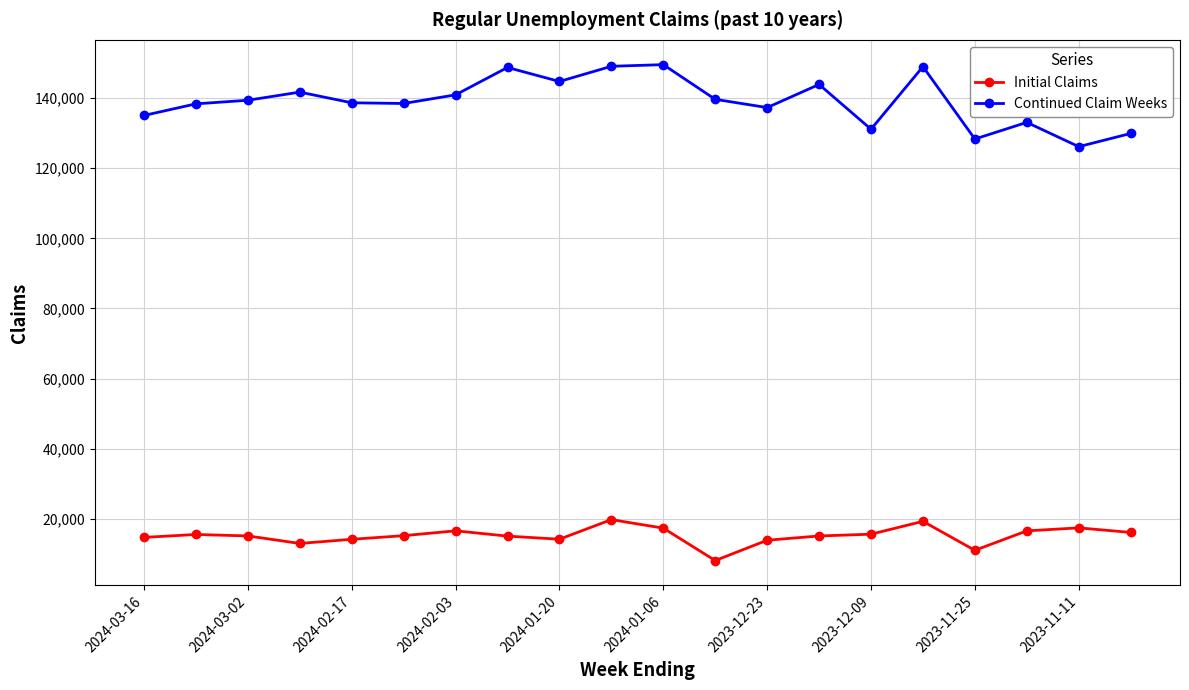

What is the value of the Continued Claim Weeks point at the 5th from the left?

138659